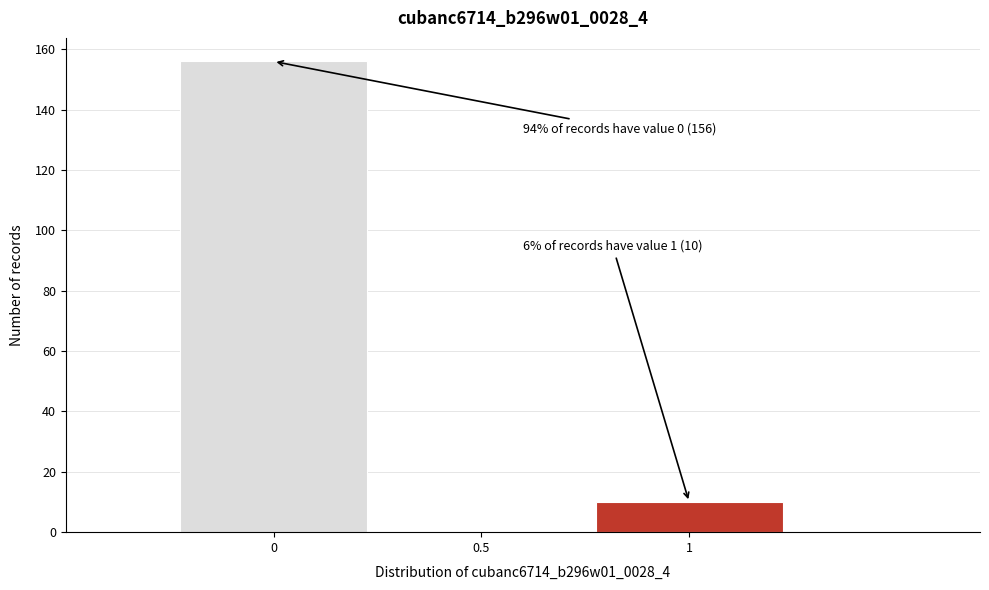

Over which range of the x-axis is the bar tallest?

-0.25 to 0.25